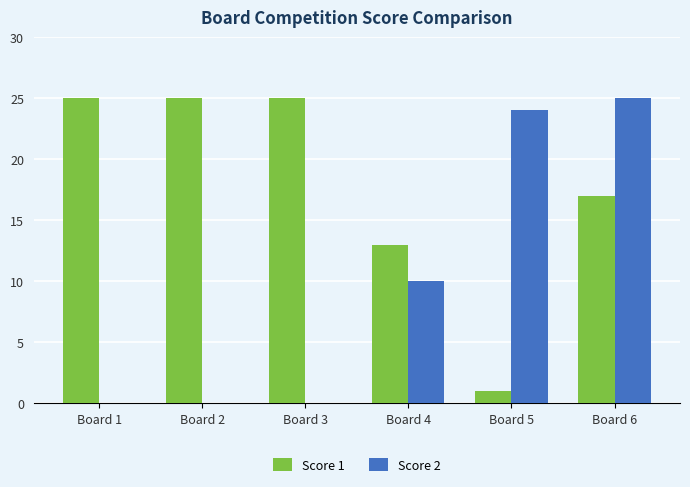

The value of Score 1 at Board 2 is 25. True or false?

True